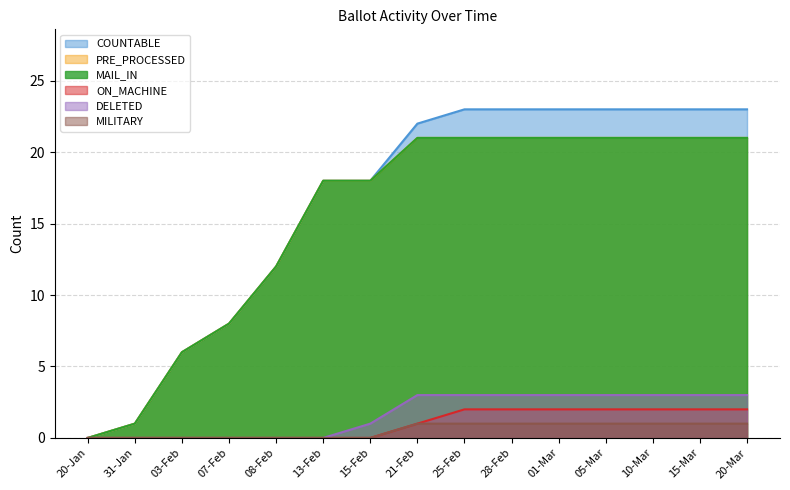

Reading left to right, list all the values displayed in this chart.

COUNTABLE: 20-Jan=0	31-Jan=1	03-Feb=6	07-Feb=8	08-Feb=12	13-Feb=18	15-Feb=18	21-Feb=22	25-Feb=23	28-Feb=23	01-Mar=23	05-Mar=23	10-Mar=23	15-Mar=23	20-Mar=23
PRE_PROCESSED: 20-Jan=0	31-Jan=1	03-Feb=6	07-Feb=8	08-Feb=12	13-Feb=18	15-Feb=18	21-Feb=21	25-Feb=21	28-Feb=21	01-Mar=21	05-Mar=21	10-Mar=21	15-Mar=21	20-Mar=21
MAIL_IN: 20-Jan=0	31-Jan=1	03-Feb=6	07-Feb=8	08-Feb=12	13-Feb=18	15-Feb=18	21-Feb=21	25-Feb=21	28-Feb=21	01-Mar=21	05-Mar=21	10-Mar=21	15-Mar=21	20-Mar=21
ON_MACHINE: 20-Jan=0	31-Jan=0	03-Feb=0	07-Feb=0	08-Feb=0	13-Feb=0	15-Feb=0	21-Feb=1	25-Feb=2	28-Feb=2	01-Mar=2	05-Mar=2	10-Mar=2	15-Mar=2	20-Mar=2
DELETED: 20-Jan=0	31-Jan=0	03-Feb=0	07-Feb=0	08-Feb=0	13-Feb=0	15-Feb=1	21-Feb=3	25-Feb=3	28-Feb=3	01-Mar=3	05-Mar=3	10-Mar=3	15-Mar=3	20-Mar=3
MILITARY: 20-Jan=0	31-Jan=0	03-Feb=0	07-Feb=0	08-Feb=0	13-Feb=0	15-Feb=0	21-Feb=1	25-Feb=1	28-Feb=1	01-Mar=1	05-Mar=1	10-Mar=1	15-Mar=1	20-Mar=1